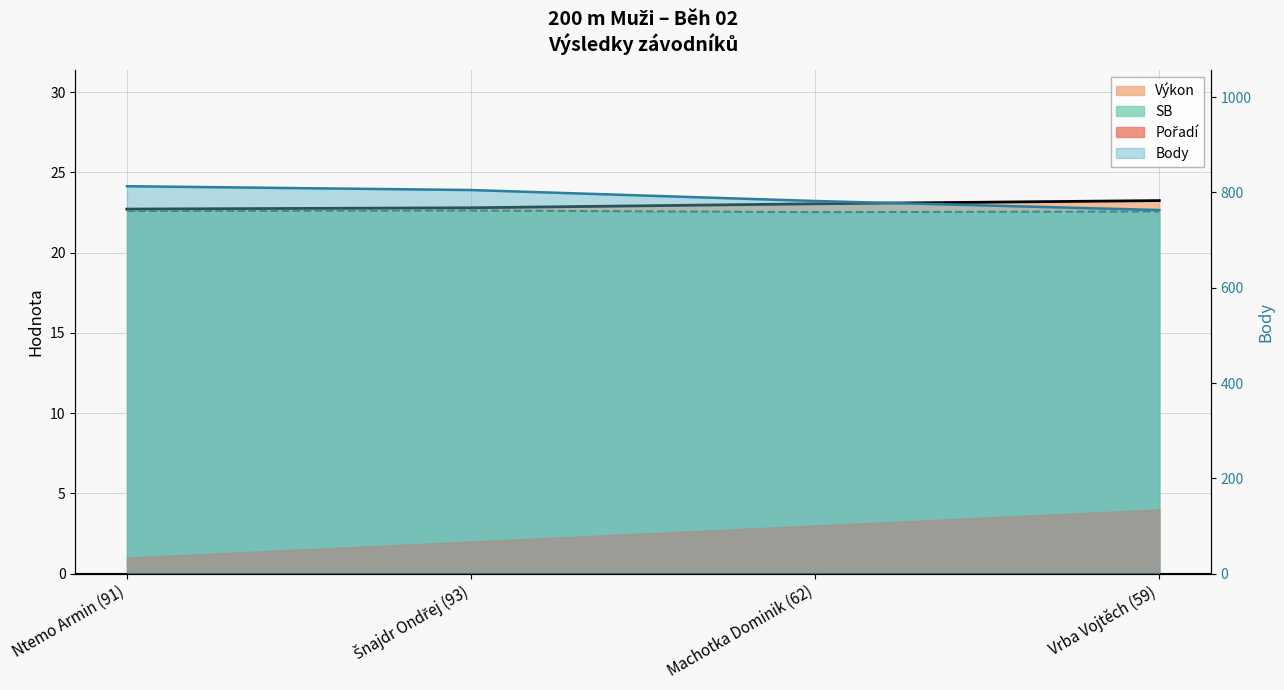

How many distinct data groups are displayed?

3